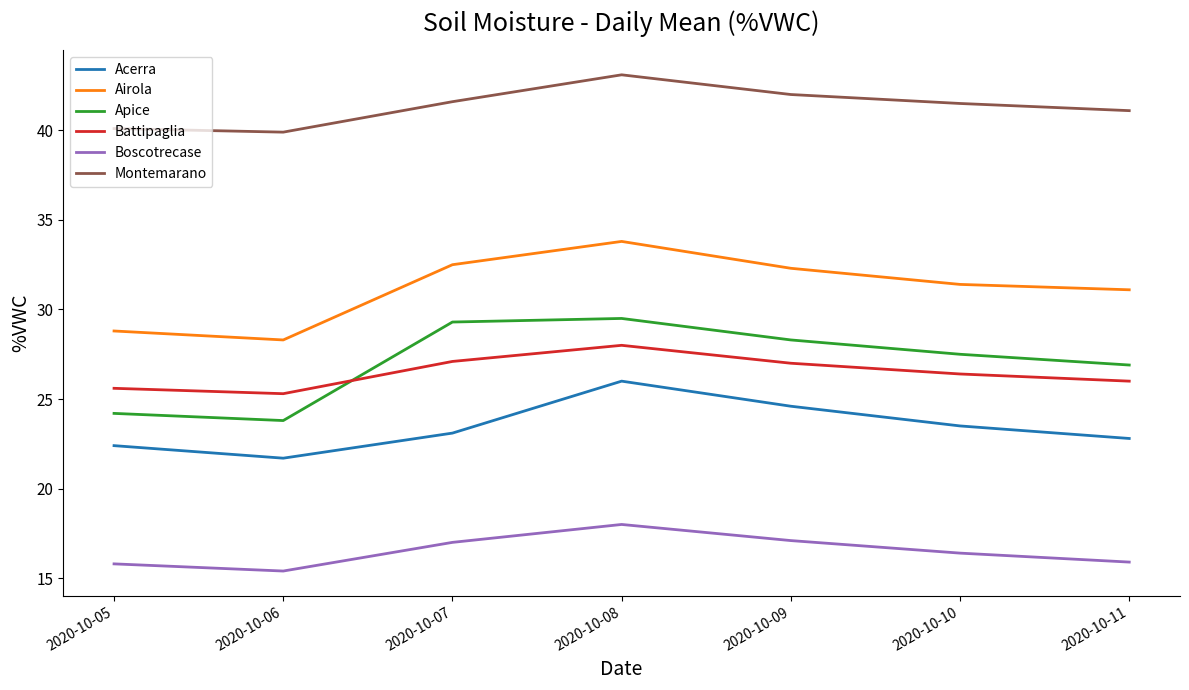

What are all the series names shown in the legend?

Acerra, Airola, Apice, Battipaglia, Boscotrecase, Montemarano